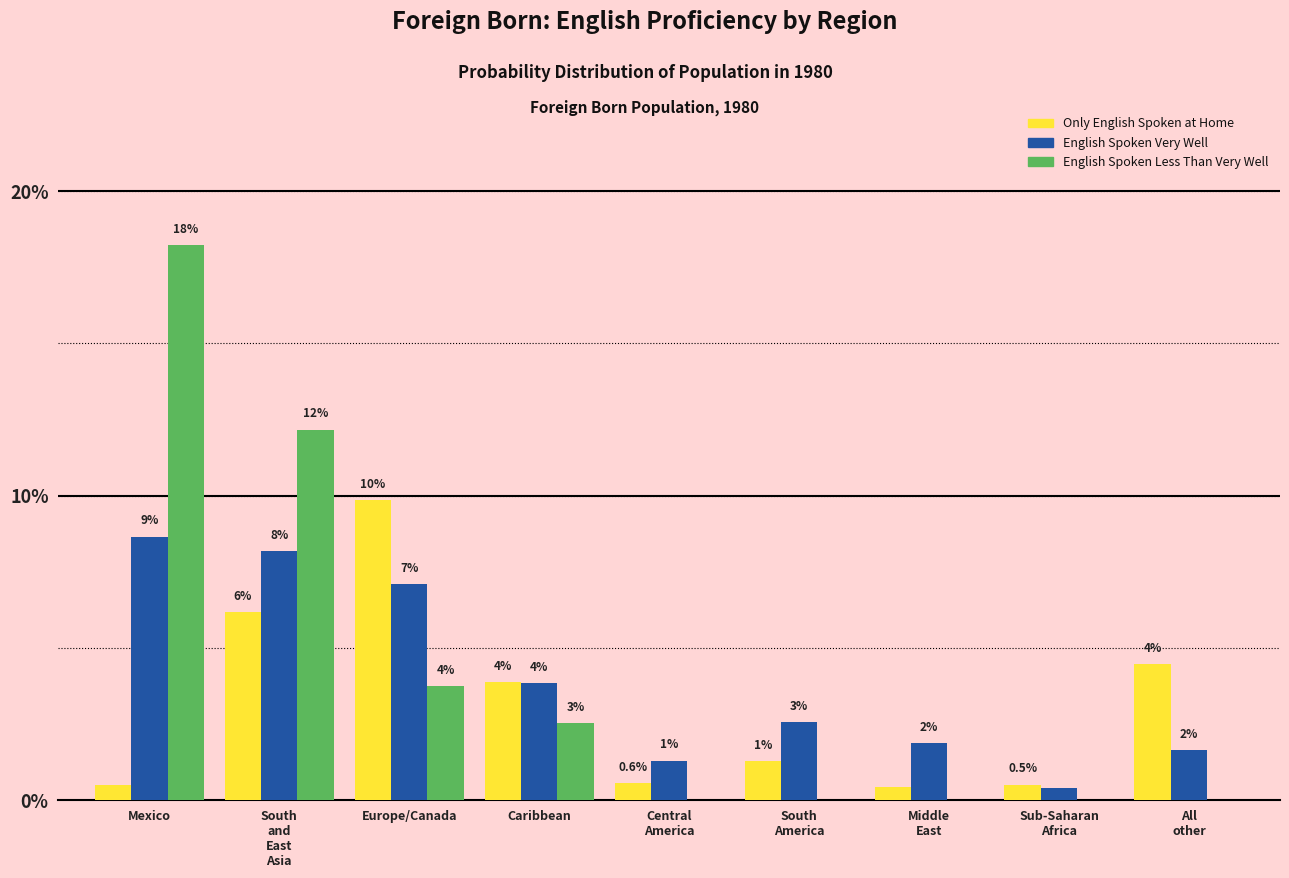

How many groups of bars are there?

9